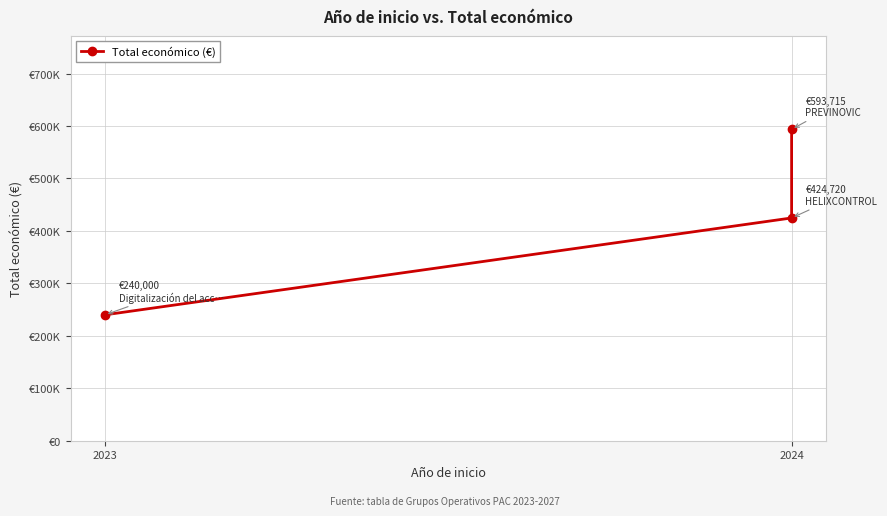

How many values are between 240000 and 593715?

3